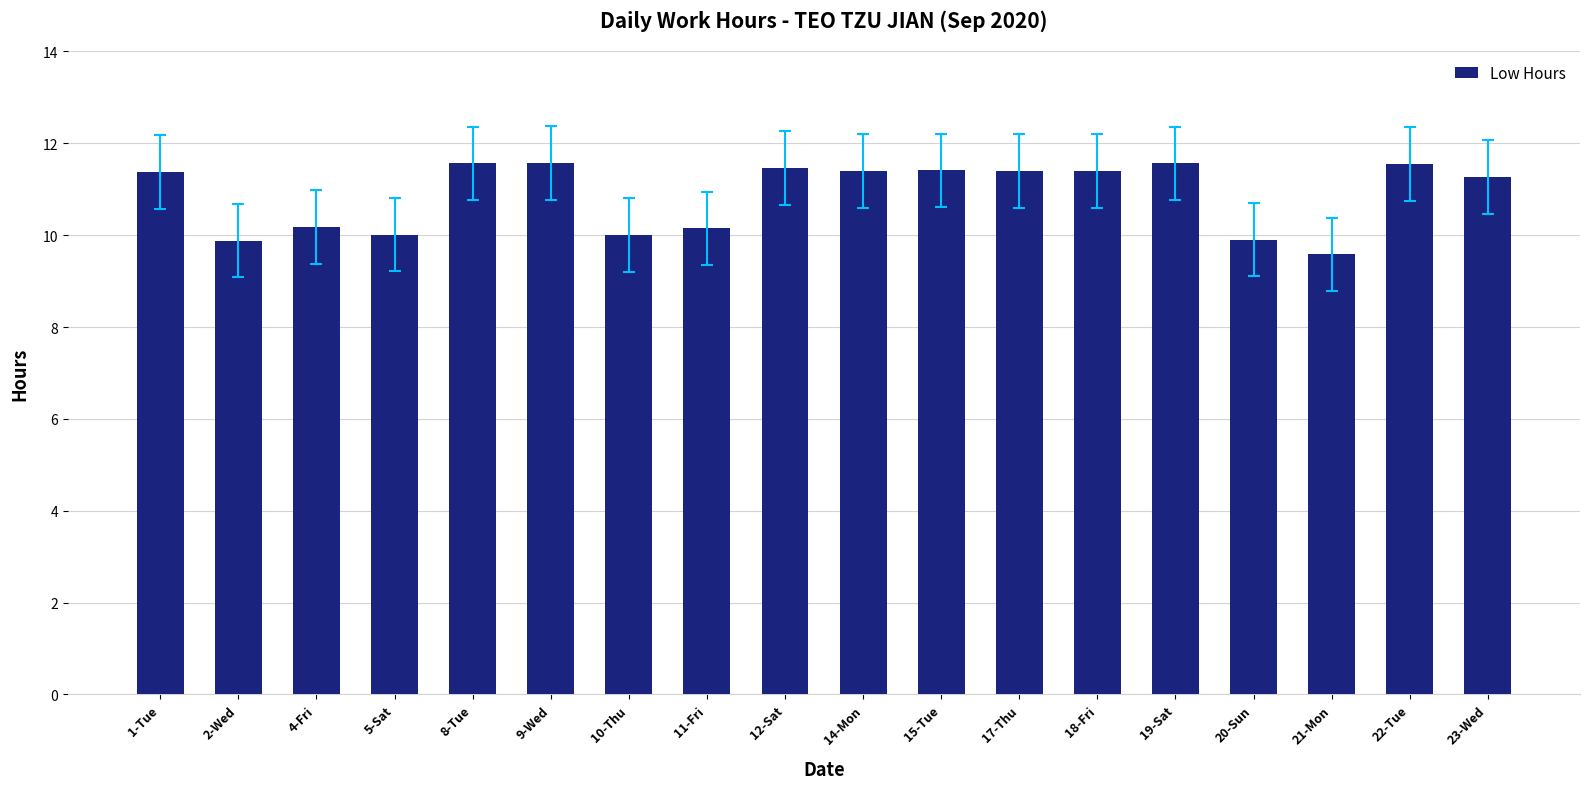

Which label corresponds to the smallest value in the chart?

21-Mon